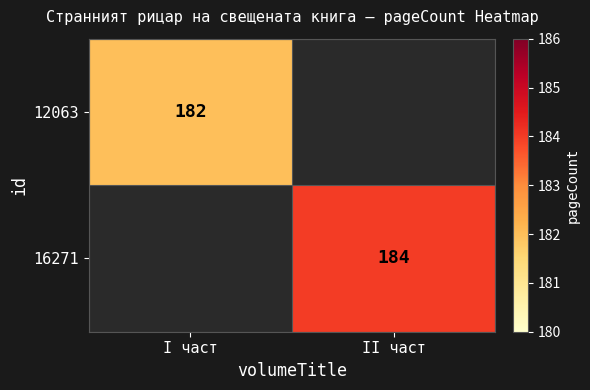

Is it true that 16271 equals 293 at II част?

False